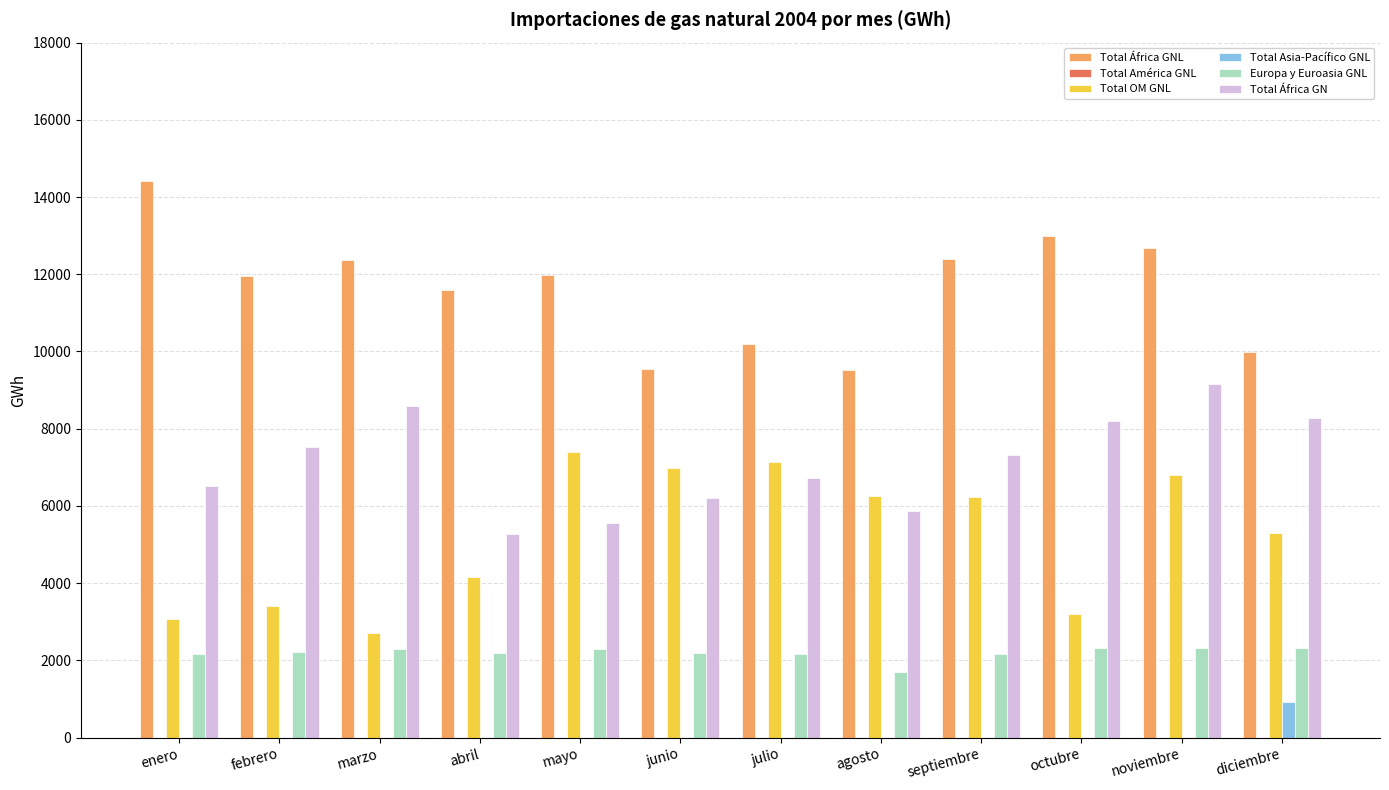

True or false: Europa y Euroasia GNL has a value of 1270.4 at diciembre.

False